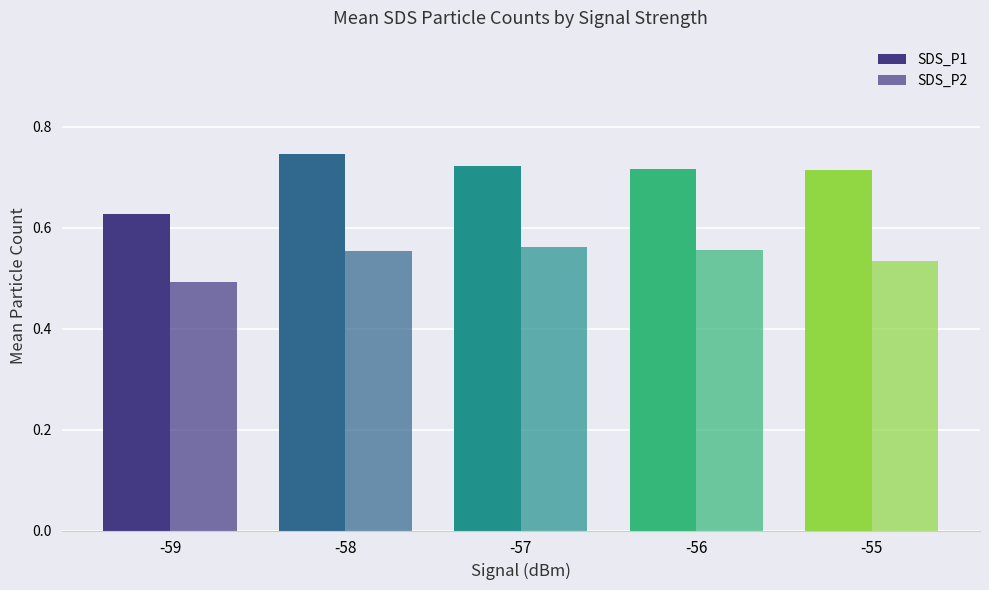

The value of SDS_P2 at -55 is 0.9. True or false?

False